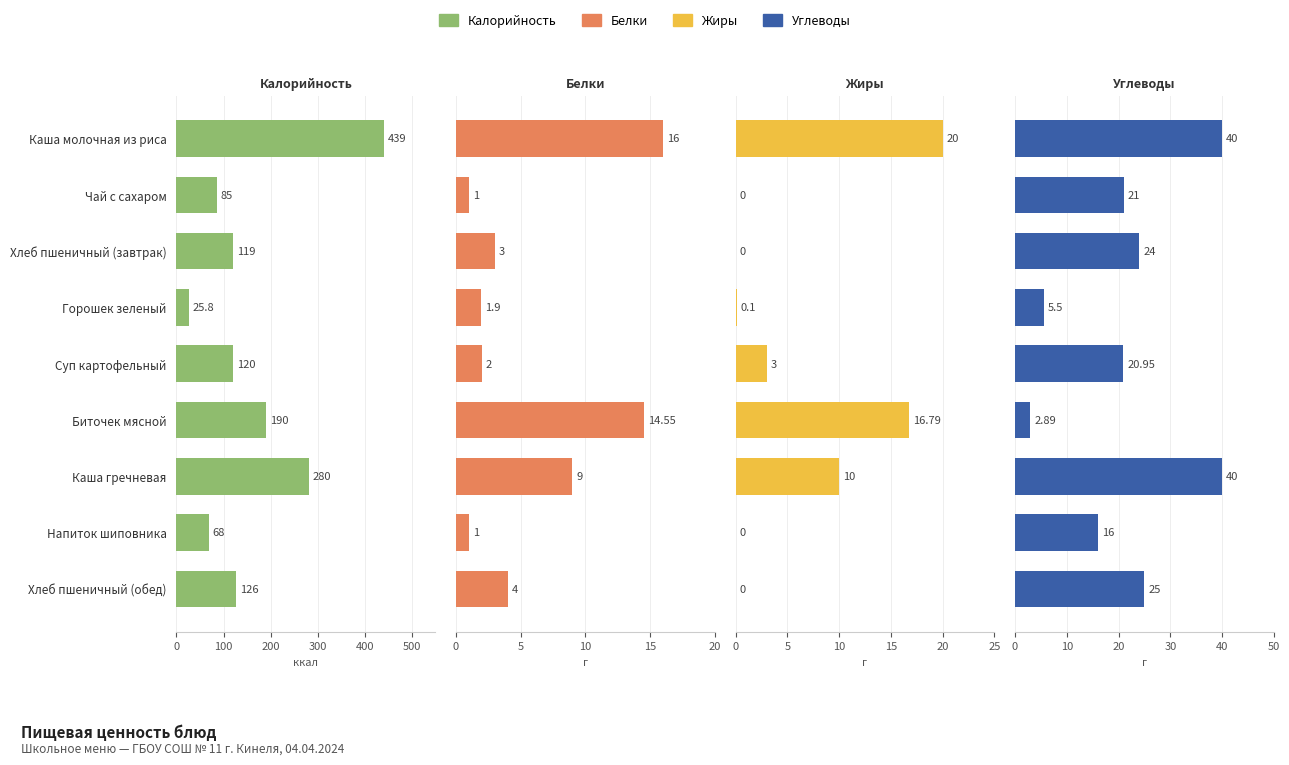

At Горошек зеленый, list the series in order from largest to smallest.

Калорийность, Углеводы, Белки, Жиры